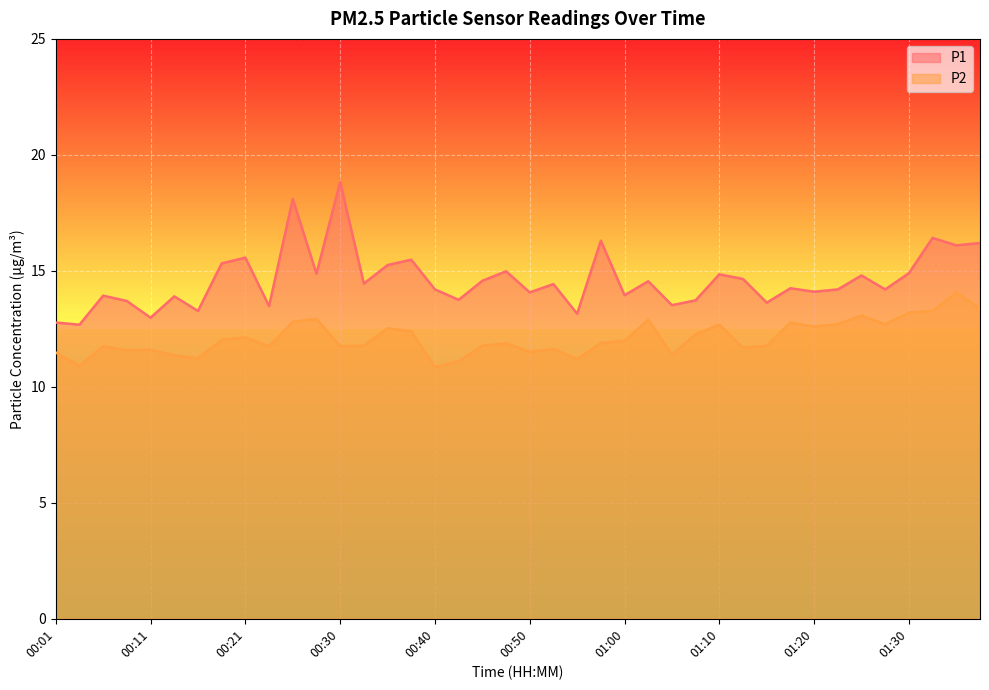

What is the total value across all series at 01:20?

26.7